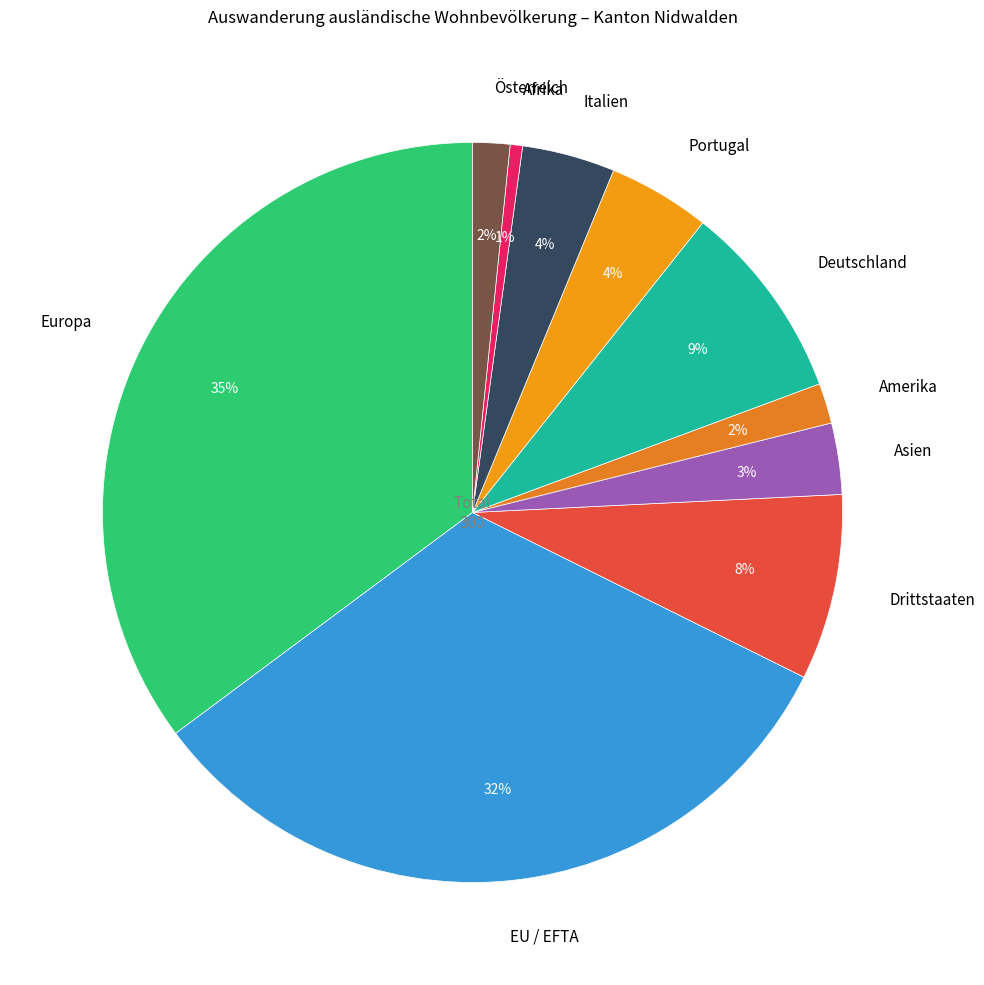

To the nearest percent, what is the average slice percentage?

10%